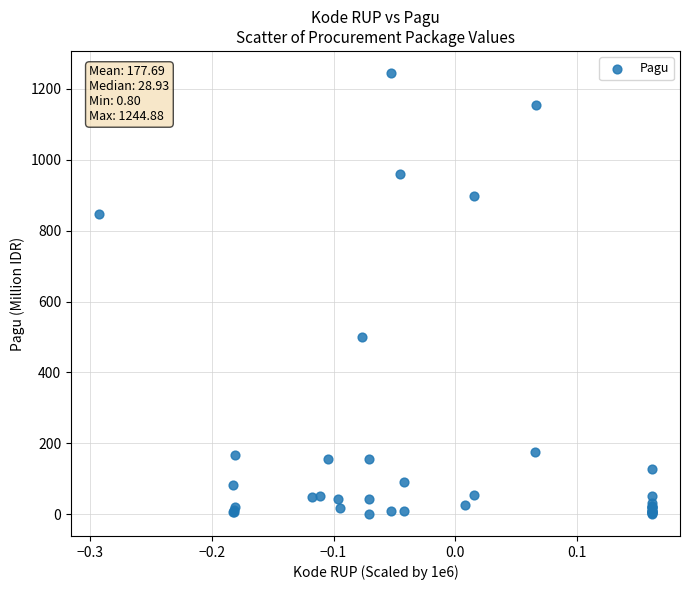

What Y value in the scatter plot is closest to 622?

499.9